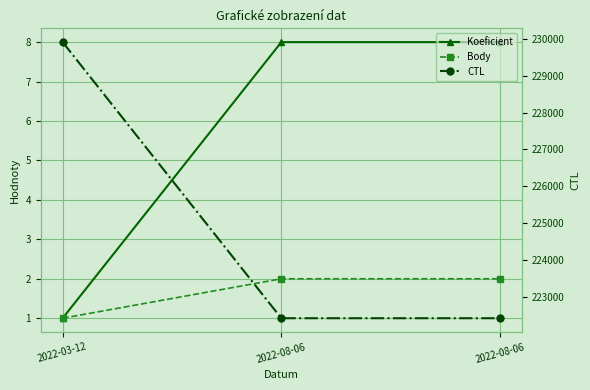

Between 2022-08-06 and 2022-08-06, which series saw the biggest shift?

Koeficient